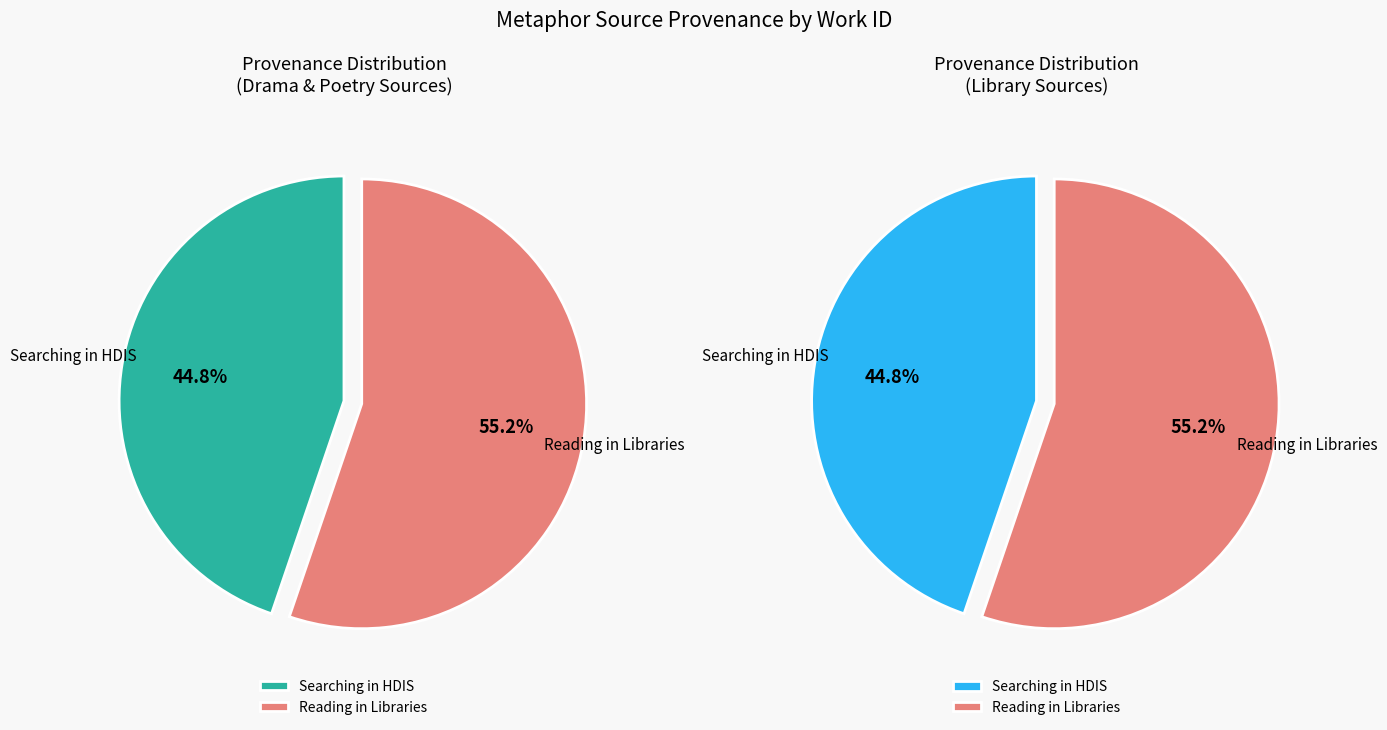

Is the sum of Searching in HDIS (Drama) and Searching in HDIS (Poetry) greater than half?

No